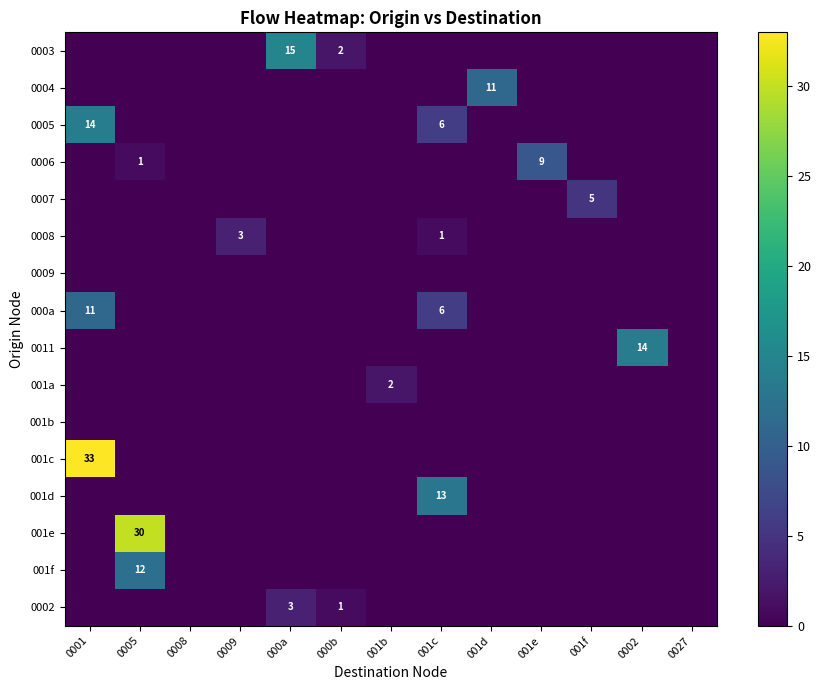

Between 0001 and 001c, which series saw the biggest shift?

001c